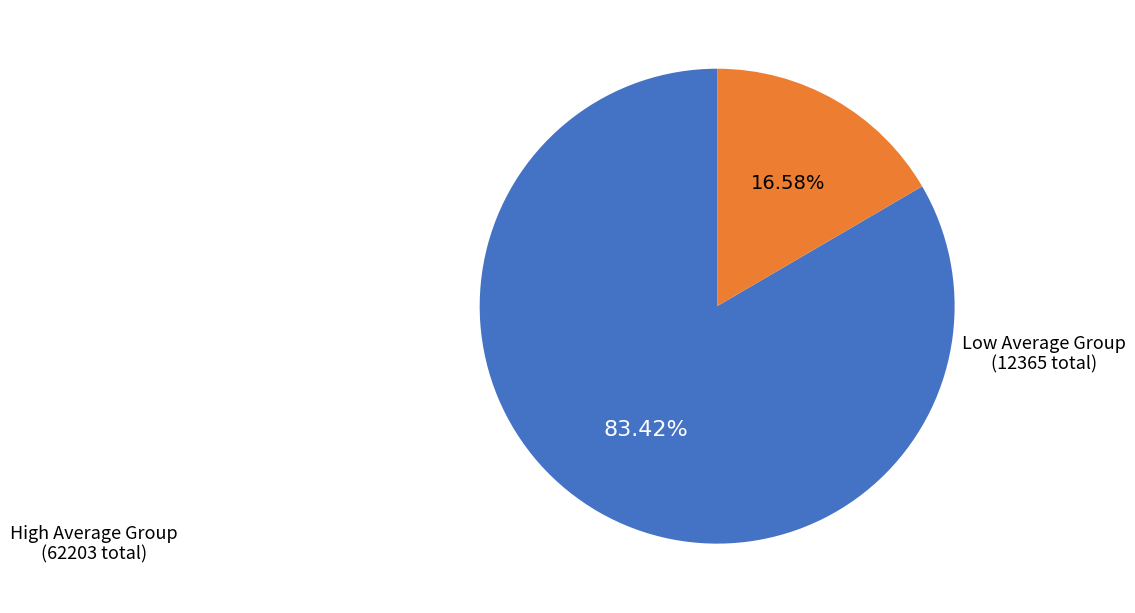

Is there a majority slice in this chart?

Yes